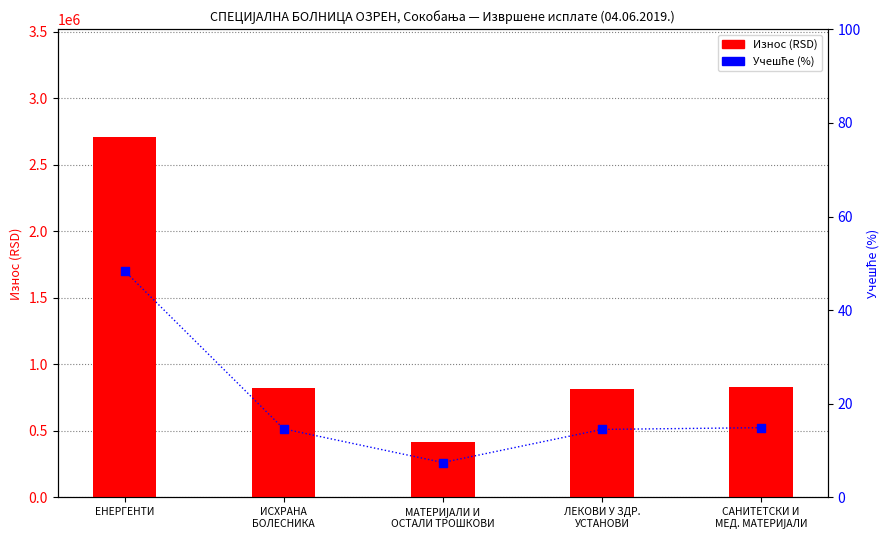

Which series contains the highest Y value?

Износ (RSD)